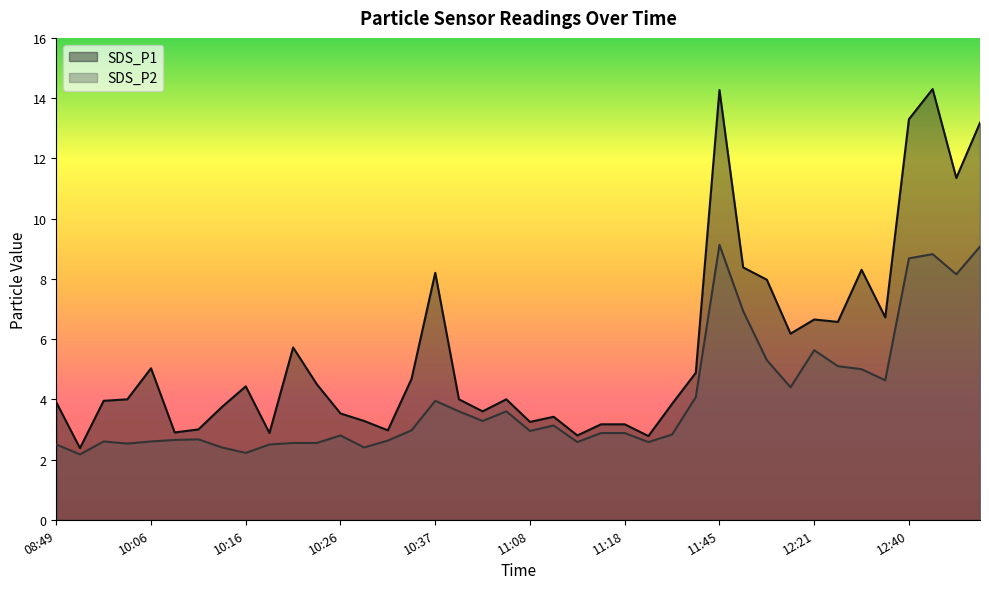

Rank the series by their average value, from highest to lowest.

SDS_P1, SDS_P2